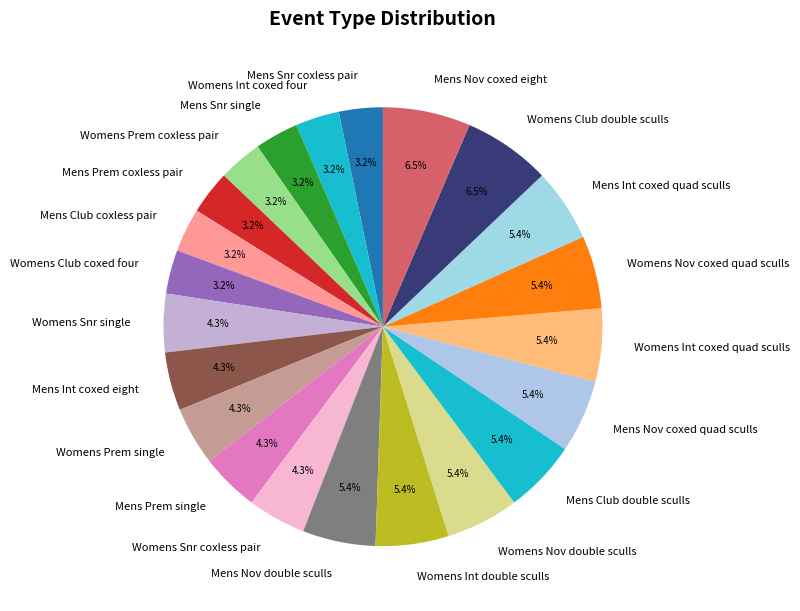

To the nearest percent, what is the difference between the largest and smallest slice percentages?

3%